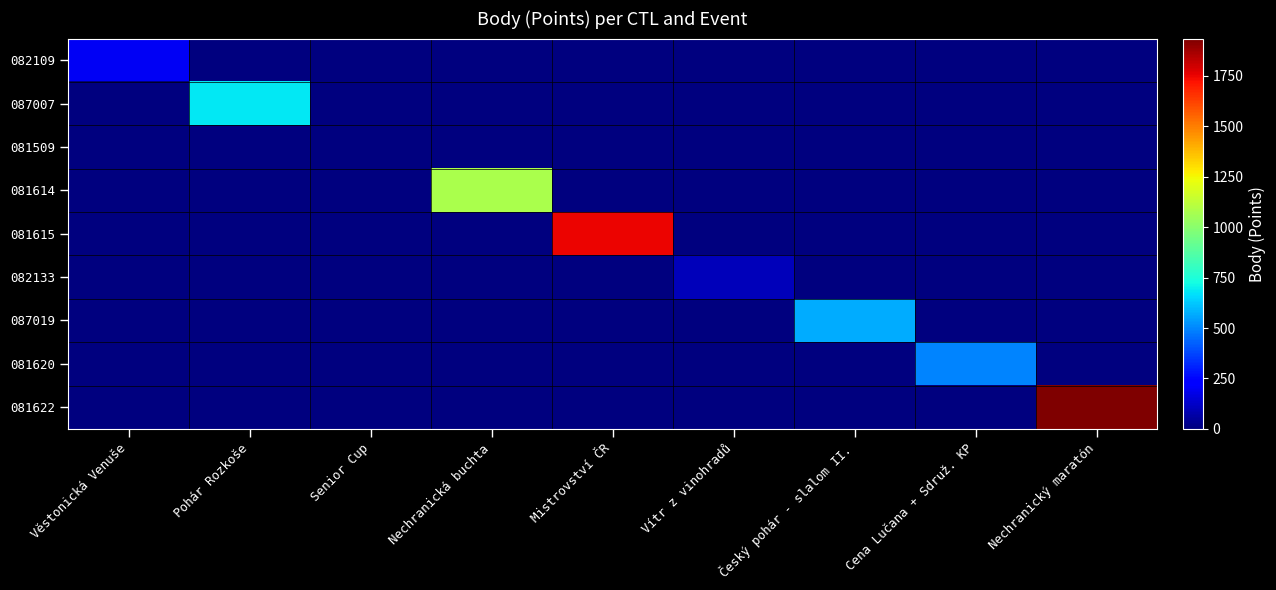

Reading left to right, what are all the values shown in this chart?

082109: Věstonická Venuše=202	Pohár Rozkoše=0	Senior Cup=0	Nechranická buchta=0	Mistrovství ČR=0	Vítr z vinohradů=0	Český pohár - slalom II.=0	Cena Lučana + Sdruž. KP=0	Nechranický maratón=0
087007: Věstonická Venuše=0	Pohár Rozkoše=686	Senior Cup=0	Nechranická buchta=0	Mistrovství ČR=0	Vítr z vinohradů=0	Český pohár - slalom II.=0	Cena Lučana + Sdruž. KP=0	Nechranický maratón=0
081509: Věstonická Venuše=0	Pohár Rozkoše=0	Senior Cup=0	Nechranická buchta=0	Mistrovství ČR=0	Vítr z vinohradů=0	Český pohár - slalom II.=0	Cena Lučana + Sdruž. KP=0	Nechranický maratón=0
081614: Věstonická Venuše=0	Pohár Rozkoše=0	Senior Cup=0	Nechranická buchta=1074	Mistrovství ČR=0	Vítr z vinohradů=0	Český pohár - slalom II.=0	Cena Lučana + Sdruž. KP=0	Nechranický maratón=0
081615: Věstonická Venuše=0	Pohár Rozkoše=0	Senior Cup=0	Nechranická buchta=0	Mistrovství ČR=1748	Vítr z vinohradů=0	Český pohár - slalom II.=0	Cena Lučana + Sdruž. KP=0	Nechranický maratón=0
082133: Věstonická Venuše=0	Pohár Rozkoše=0	Senior Cup=0	Nechranická buchta=0	Mistrovství ČR=0	Vítr z vinohradů=101	Český pohár - slalom II.=0	Cena Lučana + Sdruž. KP=0	Nechranický maratón=0
087019: Věstonická Venuše=0	Pohár Rozkoše=0	Senior Cup=0	Nechranická buchta=0	Mistrovství ČR=0	Vítr z vinohradů=0	Český pohár - slalom II.=570	Cena Lučana + Sdruž. KP=0	Nechranický maratón=0
081620: Věstonická Venuše=0	Pohár Rozkoše=0	Senior Cup=0	Nechranická buchta=0	Mistrovství ČR=0	Vítr z vinohradů=0	Český pohár - slalom II.=0	Cena Lučana + Sdruž. KP=496	Nechranický maratón=0
081622: Věstonická Venuše=0	Pohár Rozkoše=0	Senior Cup=0	Nechranická buchta=0	Mistrovství ČR=0	Vítr z vinohradů=0	Český pohár - slalom II.=0	Cena Lučana + Sdruž. KP=0	Nechranický maratón=1935